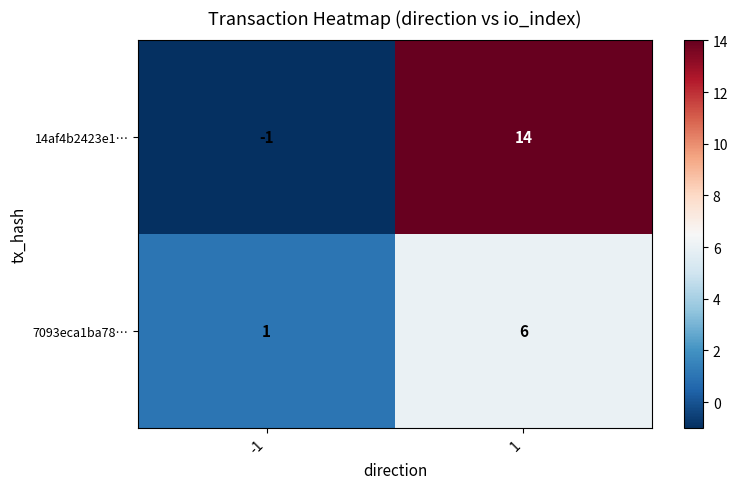

At 1, list the series in order from largest to smallest.

14af4b2423e1…, 7093eca1ba78…